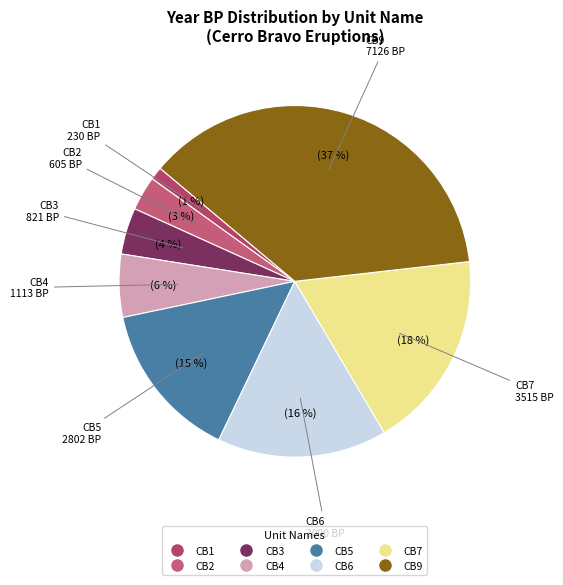

Rank the categories by value from highest to lowest.

CB9, CB7, CB6, CB5, CB4, CB3, CB2, CB1